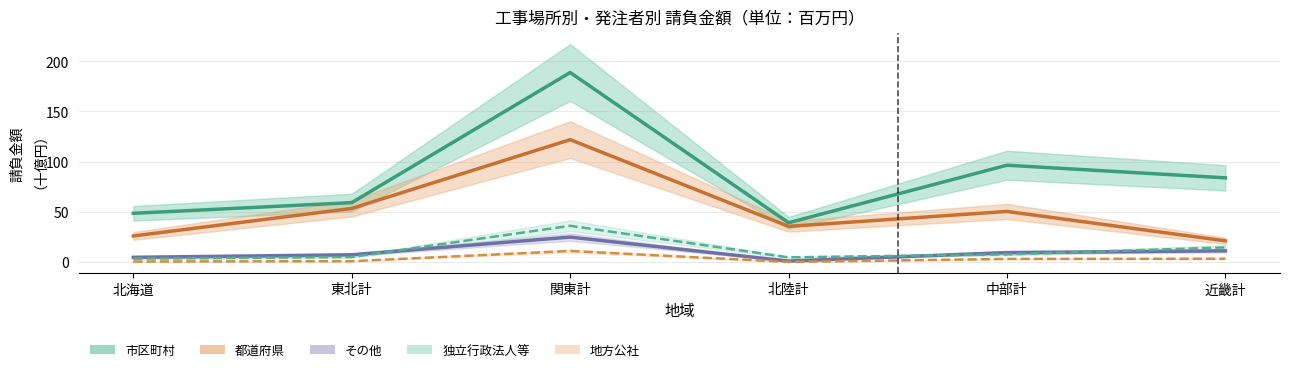

What is the label of the 5th point from the left?

中部計